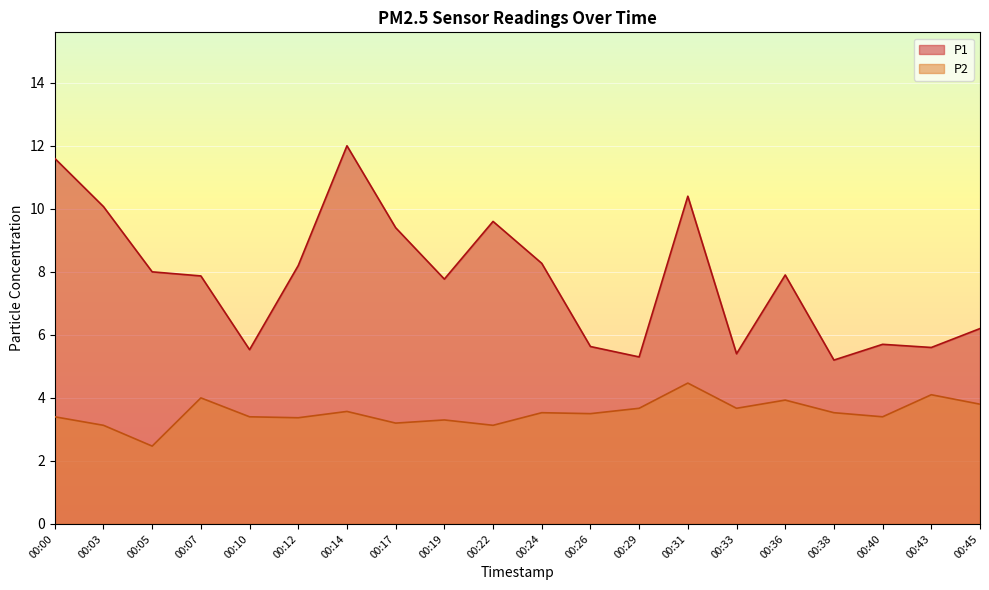

What is the sum of all P1 values?

155.6